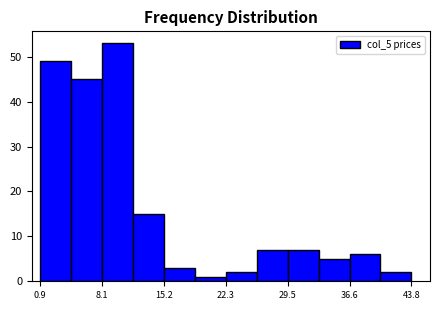

Around what value on the x-axis is the tallest bar? Give the approximate position of its centre, as read against the axis.

10